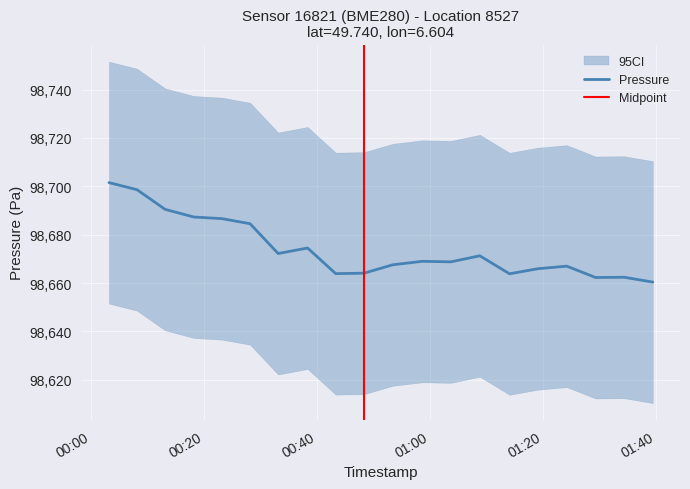

The value of pressure at 2023-08-06T00:53:22 is 167990.1. True or false?

False